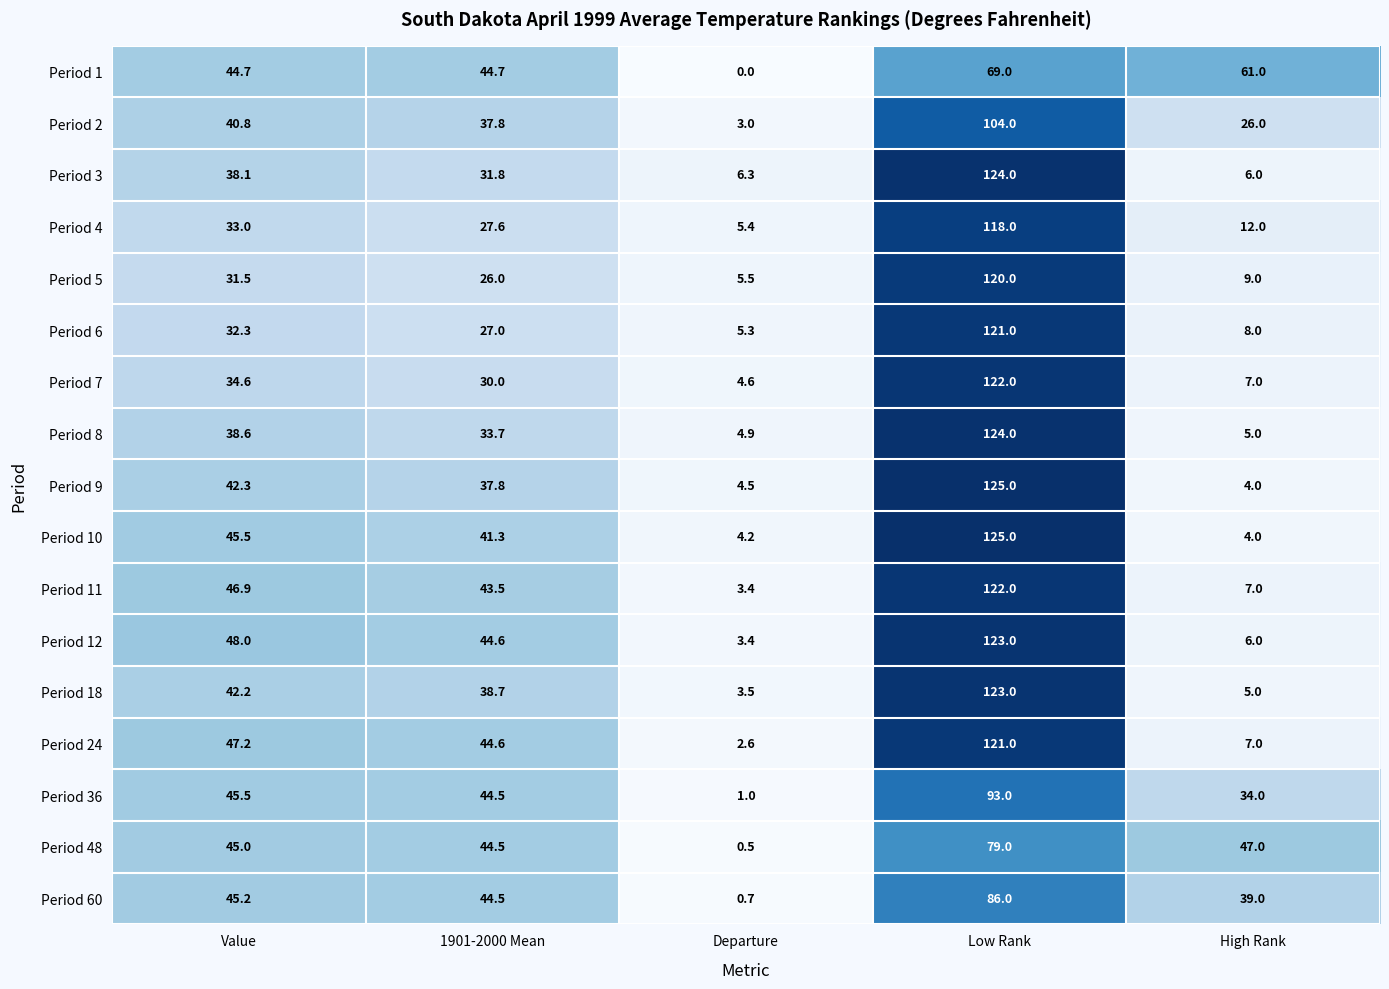

What is the difference between the highest and lowest values at 1901-2000 Mean?

18.7